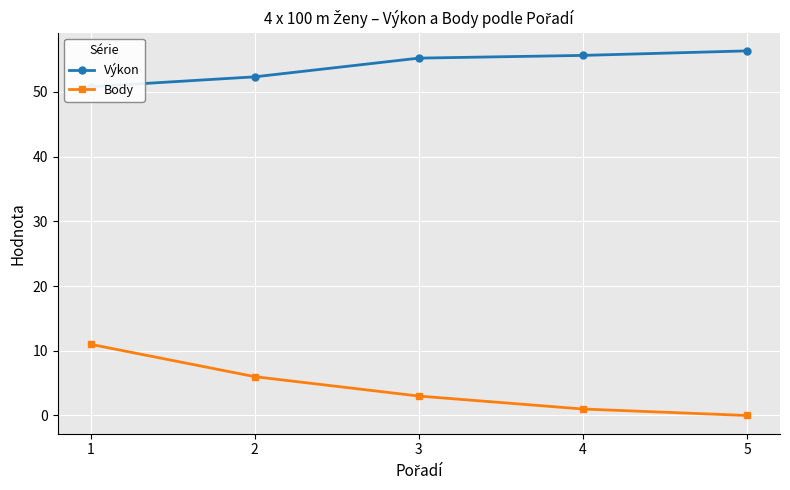

Reading left to right, transcribe all the data shown in this chart.

Výkon: 50.8	52.3	55.2	55.6	56.3
Body: 11.0	6.0	3.0	1.0	0.0